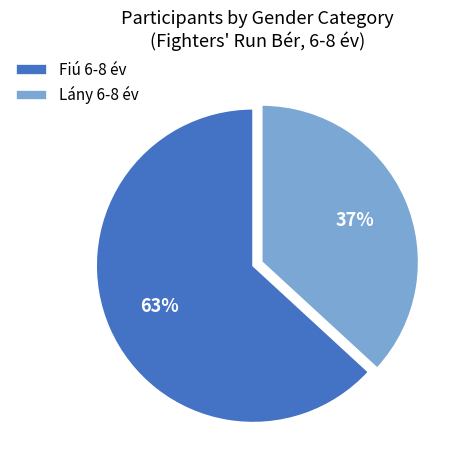

To the nearest percent, what is the difference between the Fiú 6-8 év and Lány 6-8 év slice percentages?

26%